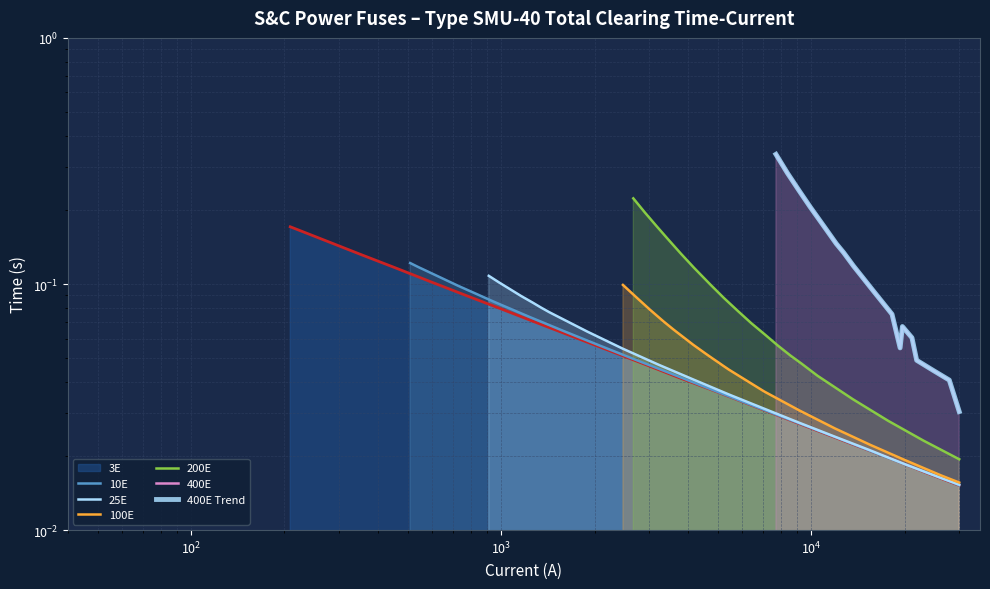

True or false: 10E has more than 0 interior local peaks.

False